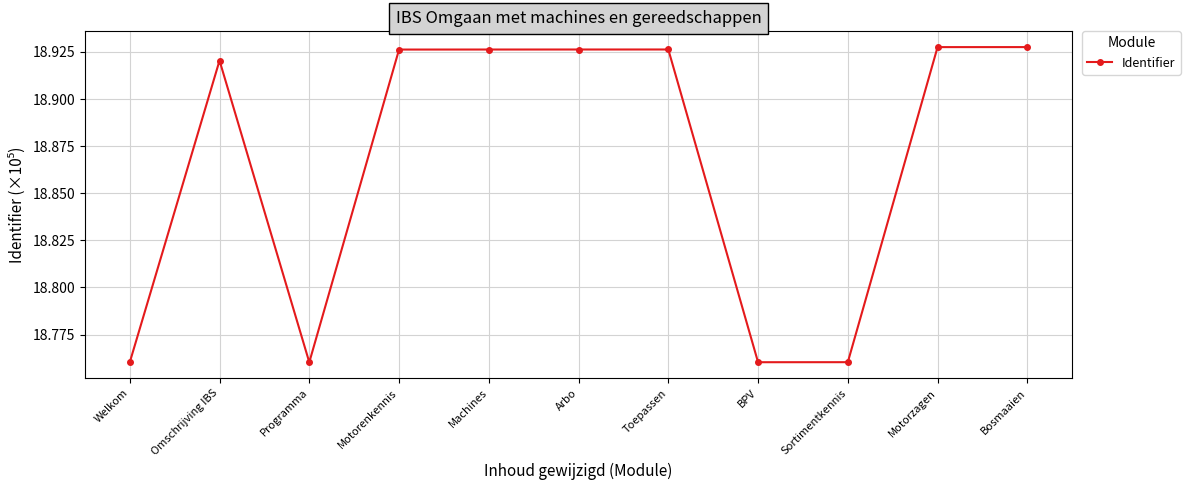

What is the sum of all values?

207.5